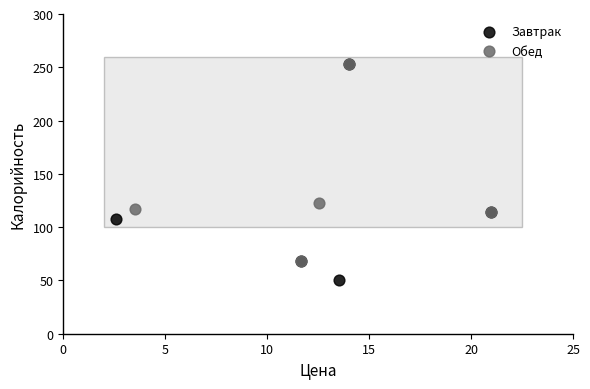

Which series reaches the minimum Y coordinate?

Завтрак